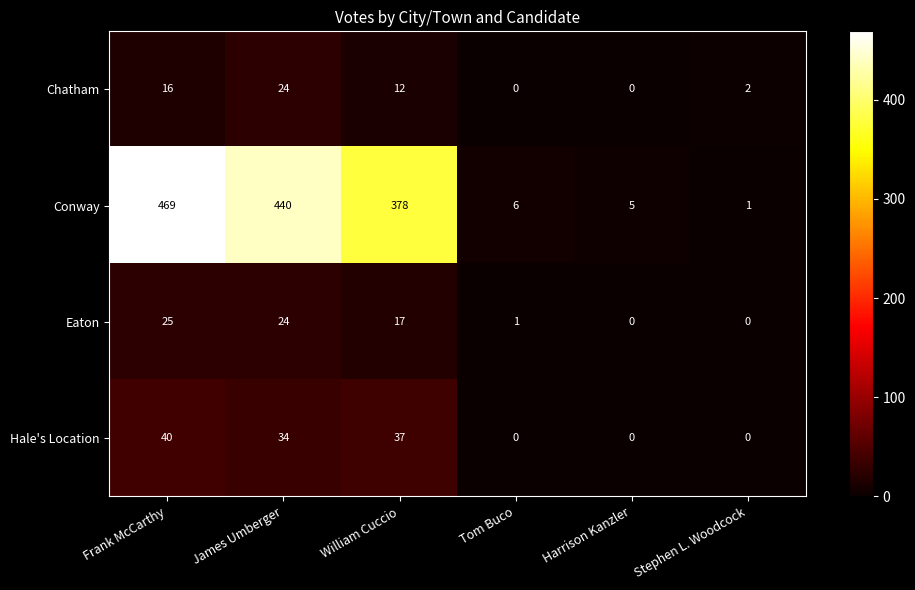

What is the sum of the Eaton values at James Umberger and Tom Buco?

25